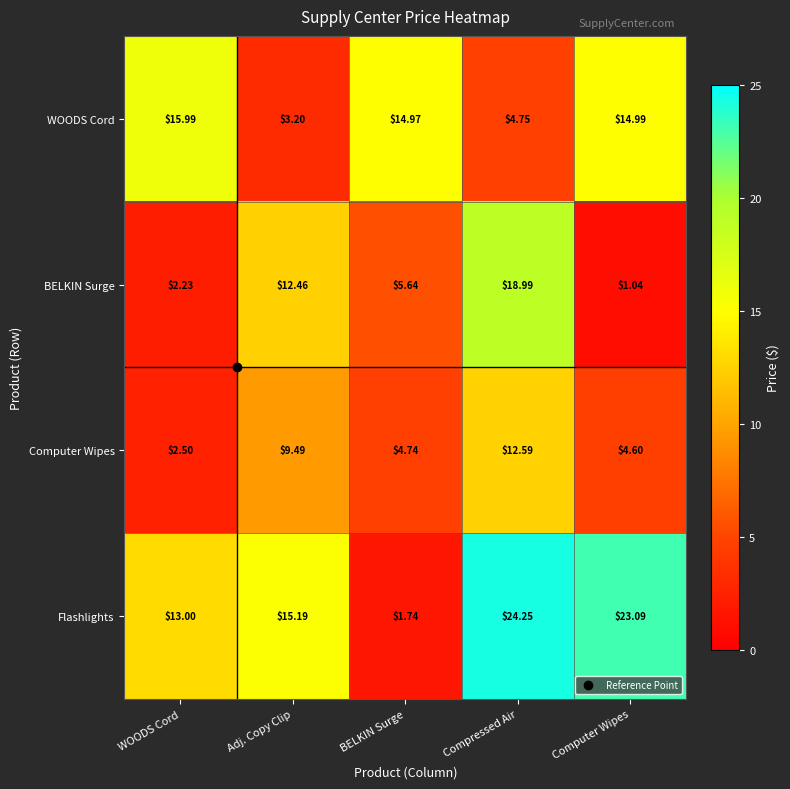

Where does the Flashlights series first go above 15?

Adj. Copy Clip